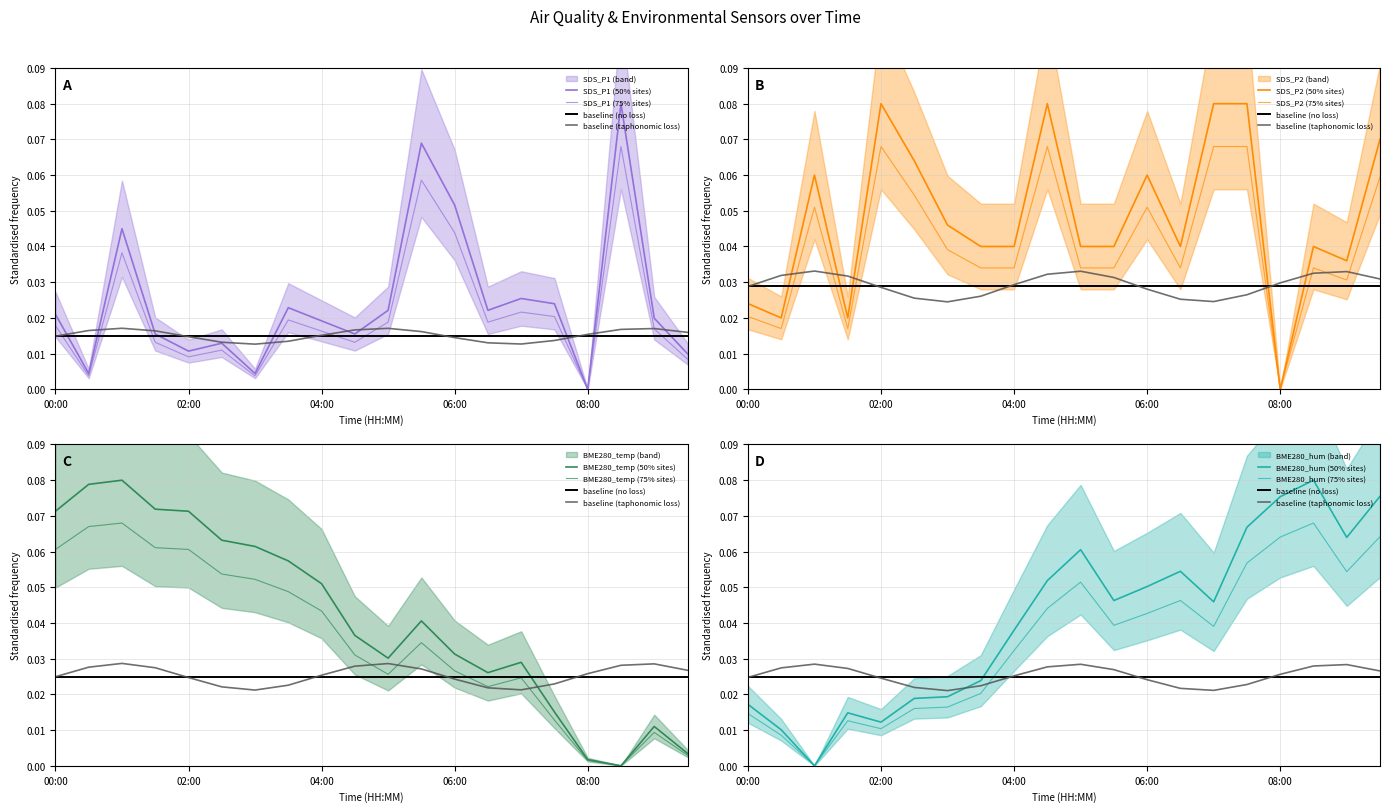

Reading right to left, extract all data points from this chart.

SDS_P1: 09:30=0.0	09:00=0.0	08:30=0.1	08:00=0.0	07:30=0.0	07:00=0.0	06:30=0.0	06:00=0.0	05:30=0.1	05:00=0.0	04:30=0.0	04:00=0.0	03:30=0.0	03:00=0.0	02:30=0.0	02:00=0.0	01:30=0.0	01:00=0.0	00:30=0.0	00:00=0.0
SDS_P2: 09:30=0.1	09:00=0.0	08:30=0.0	08:00=0.0	07:30=0.1	07:00=0.1	06:30=0.0	06:00=0.1	05:30=0.0	05:00=0.0	04:30=0.1	04:00=0.0	03:30=0.0	03:00=0.0	02:30=0.1	02:00=0.1	01:30=0.0	01:00=0.1	00:30=0.0	00:00=0.0
BME280_temp: 09:30=0.0	09:00=0.0	08:30=0.0	08:00=0.0	07:30=0.0	07:00=0.0	06:30=0.0	06:00=0.0	05:30=0.0	05:00=0.0	04:30=0.0	04:00=0.1	03:30=0.1	03:00=0.1	02:30=0.1	02:00=0.1	01:30=0.1	01:00=0.1	00:30=0.1	00:00=0.1
BME280_hum: 09:30=0.1	09:00=0.1	08:30=0.1	08:00=0.1	07:30=0.1	07:00=0.0	06:30=0.1	06:00=0.1	05:30=0.0	05:00=0.1	04:30=0.1	04:00=0.0	03:30=0.0	03:00=0.0	02:30=0.0	02:00=0.0	01:30=0.0	01:00=0.0	00:30=0.0	00:00=0.0